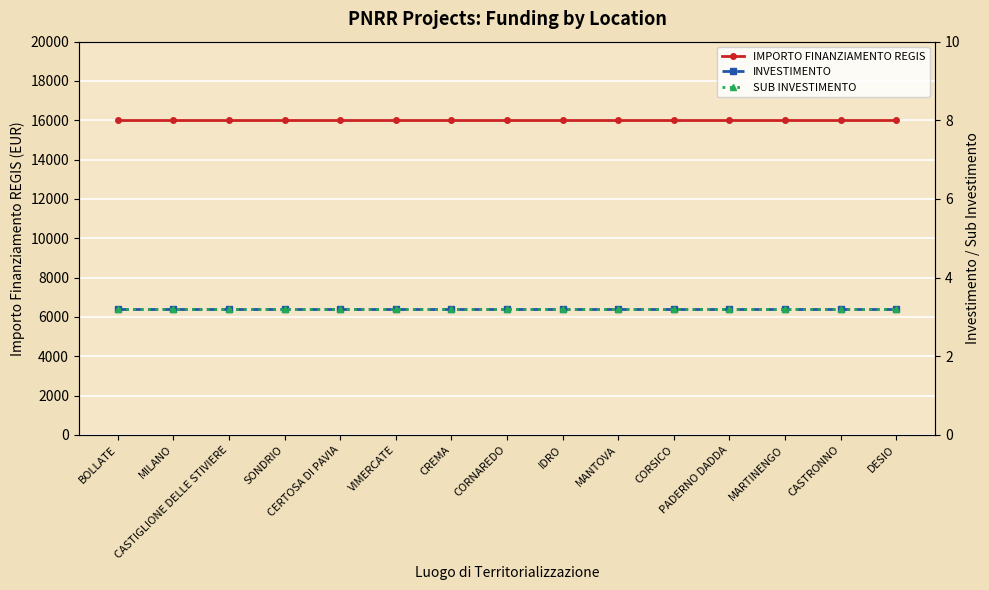

Which category has the highest value in the SUB INVESTIMENTO series?

BOLLATE